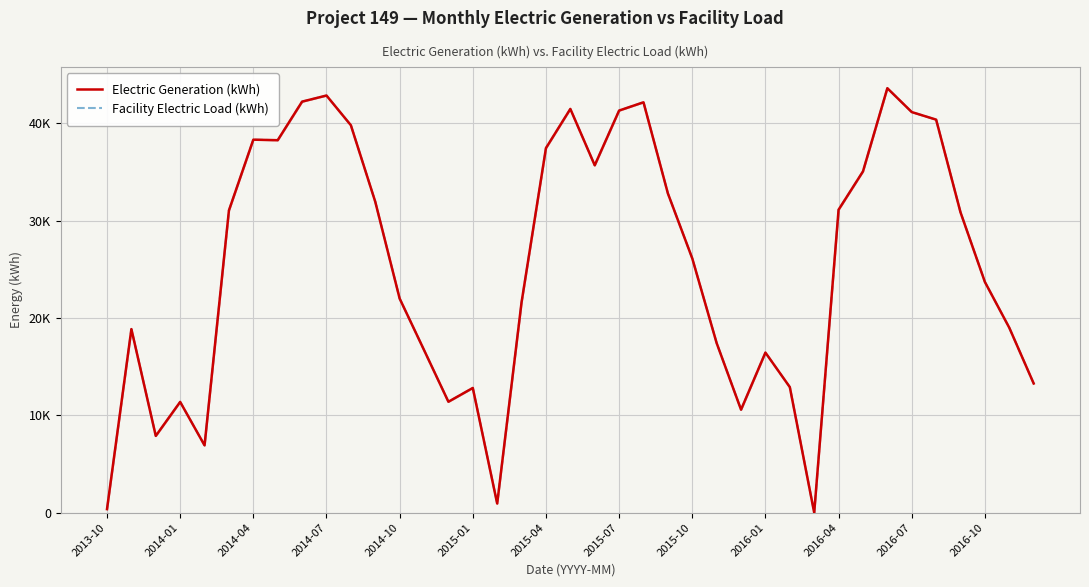

What is the highest value of the Facility Electric Load (kWh) series?

43592.9